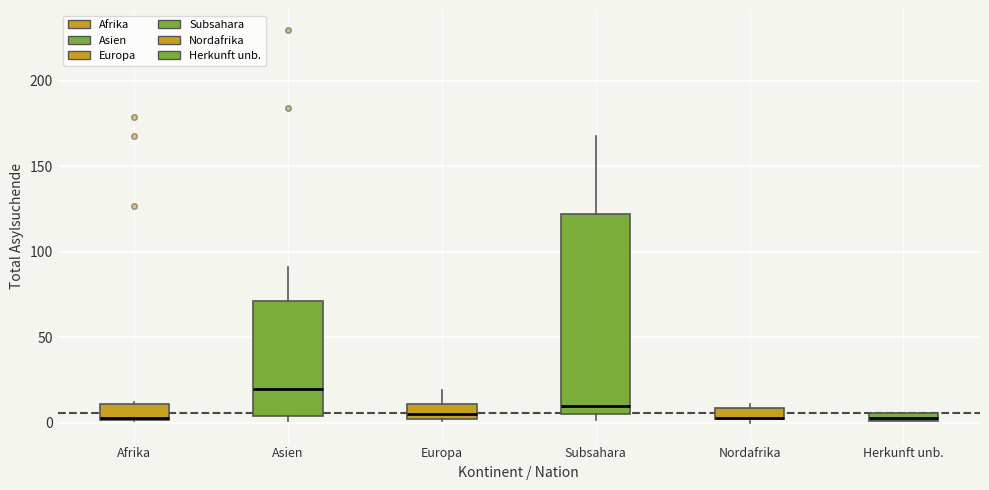

Where is the lower edge of the box for Afrika on the y-axis? The values are not printed on the chart, so give them approximately, as read against the axis.

0